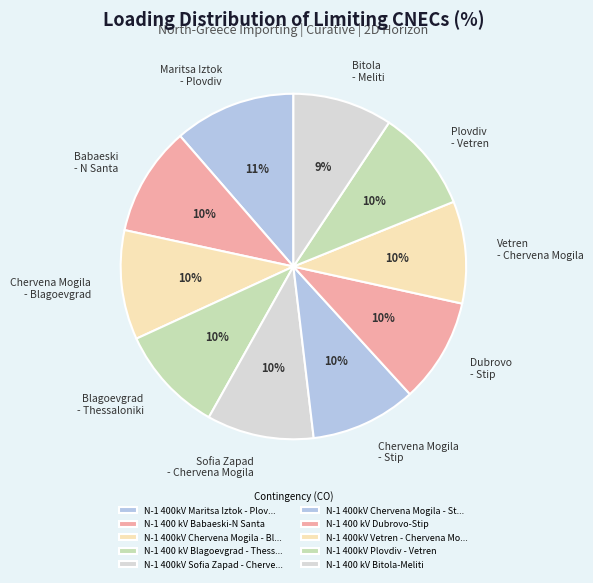

To the nearest percent, what is the difference between the largest and smallest slice percentages?

2%